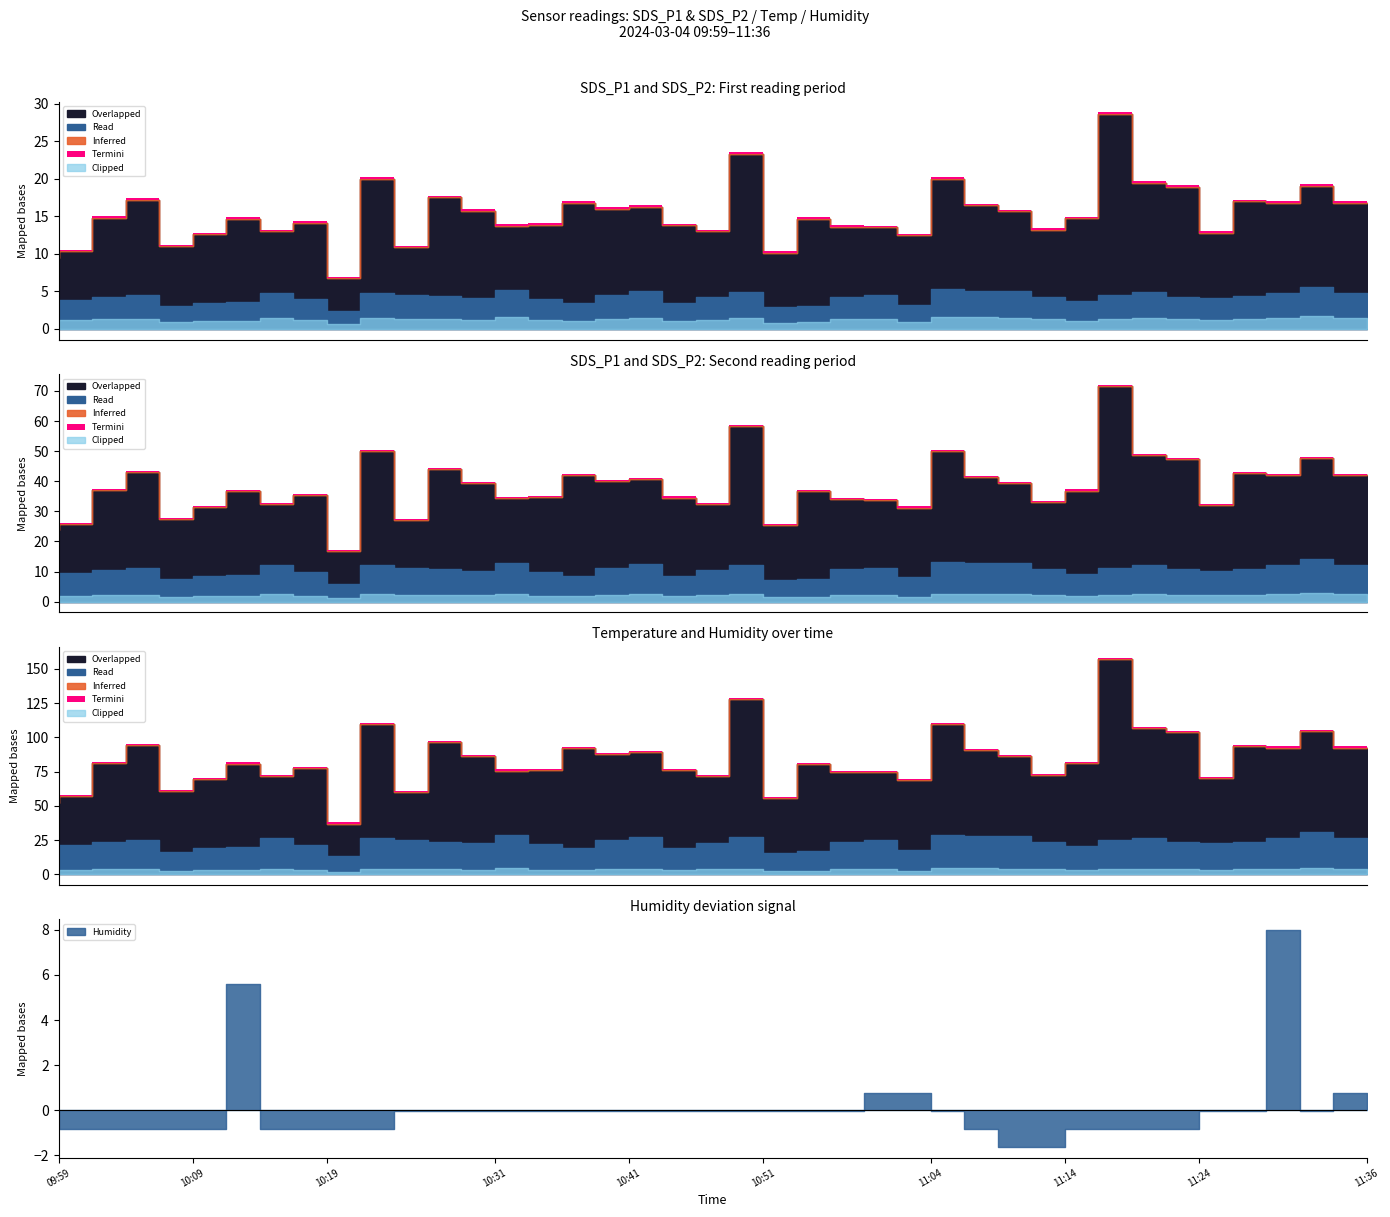

Where is the first local maximum for SDS_P1?

10:07